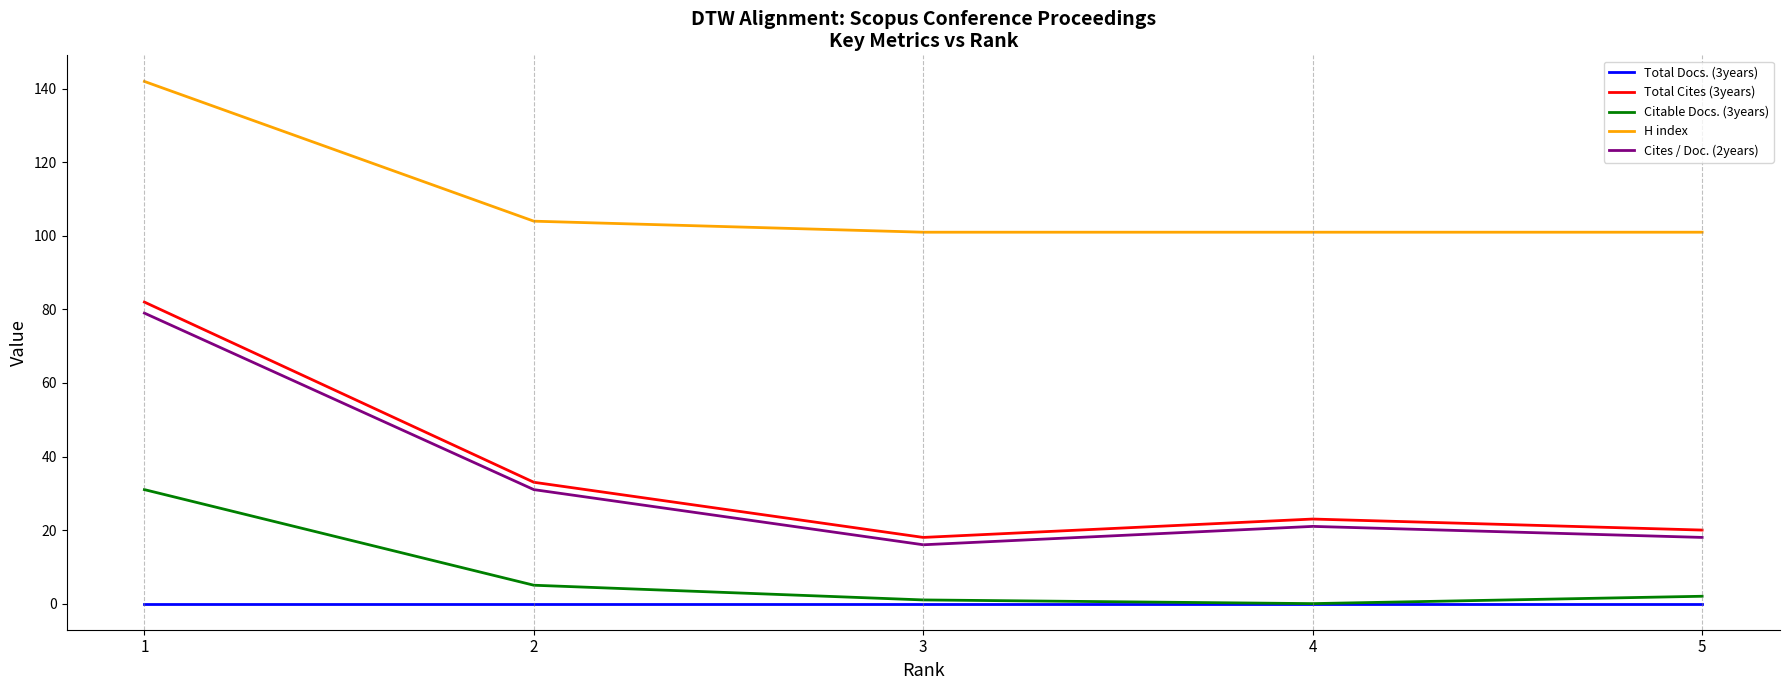

At which label does Cites / Doc. (2years) reach its peak?

1